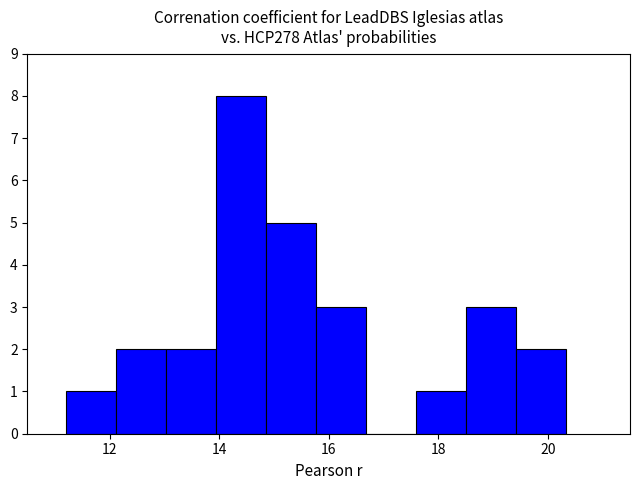

Reading left to right, transcribe this chart: for each bar, give the range it covers on the x-axis and its height. Neither the bar edges nor the heights are printed on the chart, so give them approximately, as read against the axes.

11.2 to 12.2: 1
12.2 to 13.0: 2
13.0 to 14.0: 2
14.0 to 14.8: 8
14.8 to 15.8: 5
15.8 to 16.6: 3
16.6 to 17.6: 0
17.6 to 18.6: 1
18.6 to 19.4: 3
19.4 to 20.4: 2